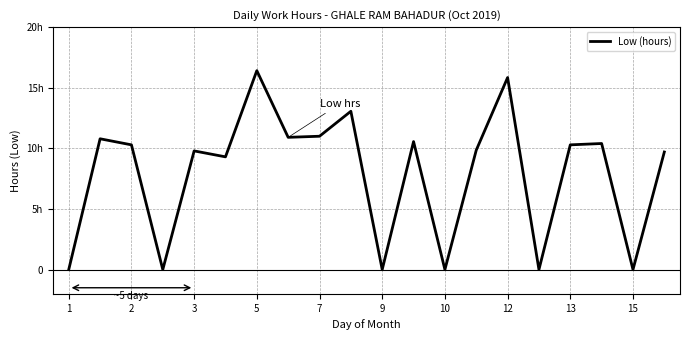

Does the chart have visible grid lines?

Yes